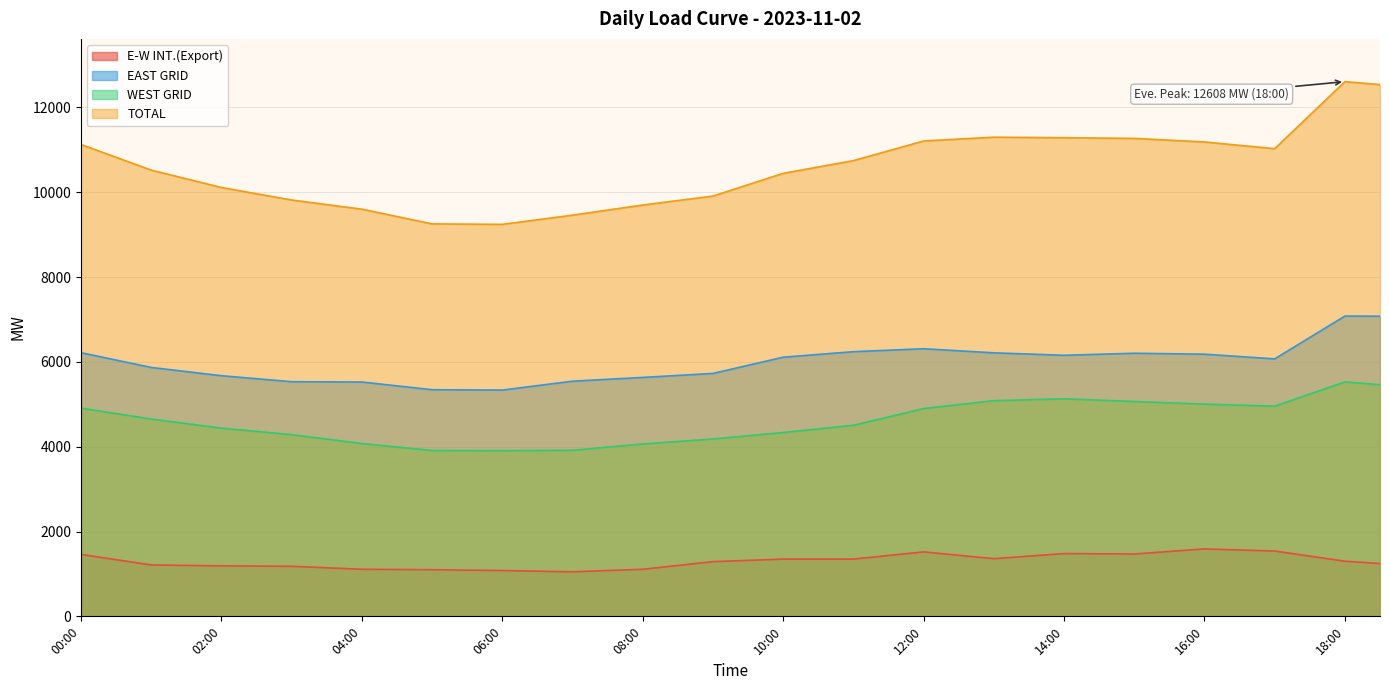

Which has a higher value, 01:00 or 12:00?

12:00